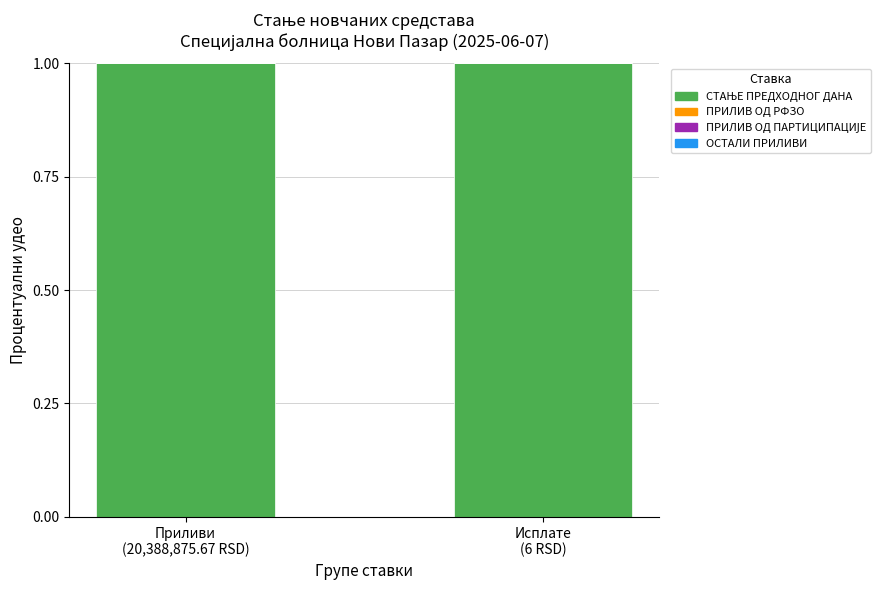

Does the chart contain stacked bars?

No